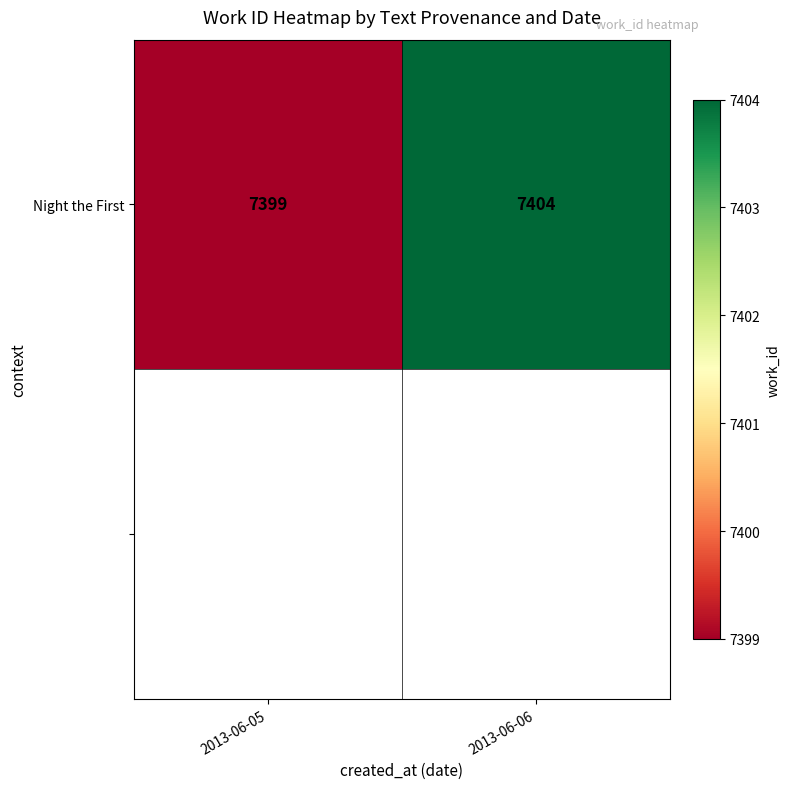

The value at 2013-06-06 is 4199. True or false?

False